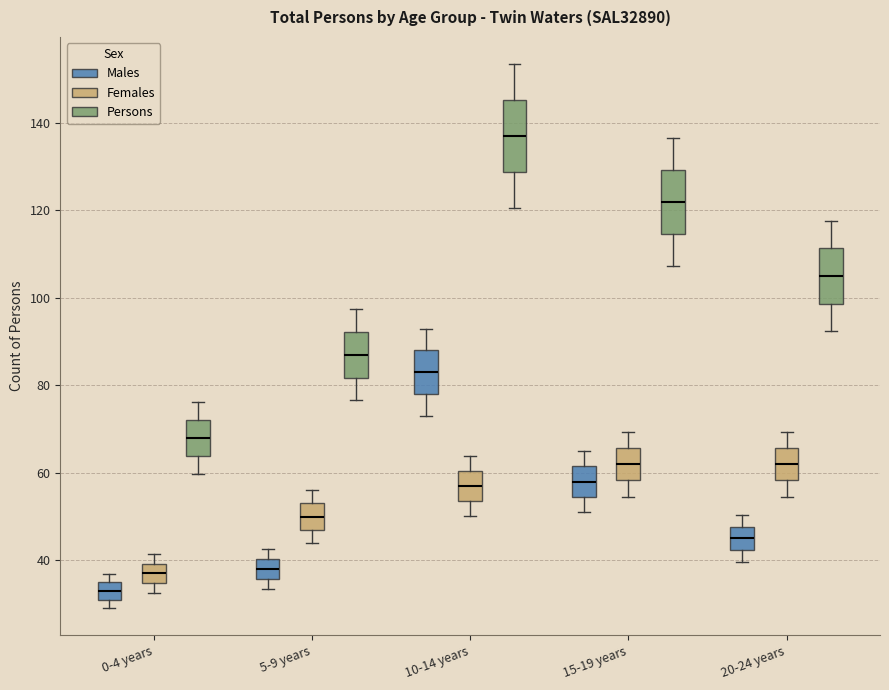

Where does the upper whisker of the box for 20-24 years (Males) end on the y-axis? The values are not printed on the chart, so give them approximately, as read against the axis.

50